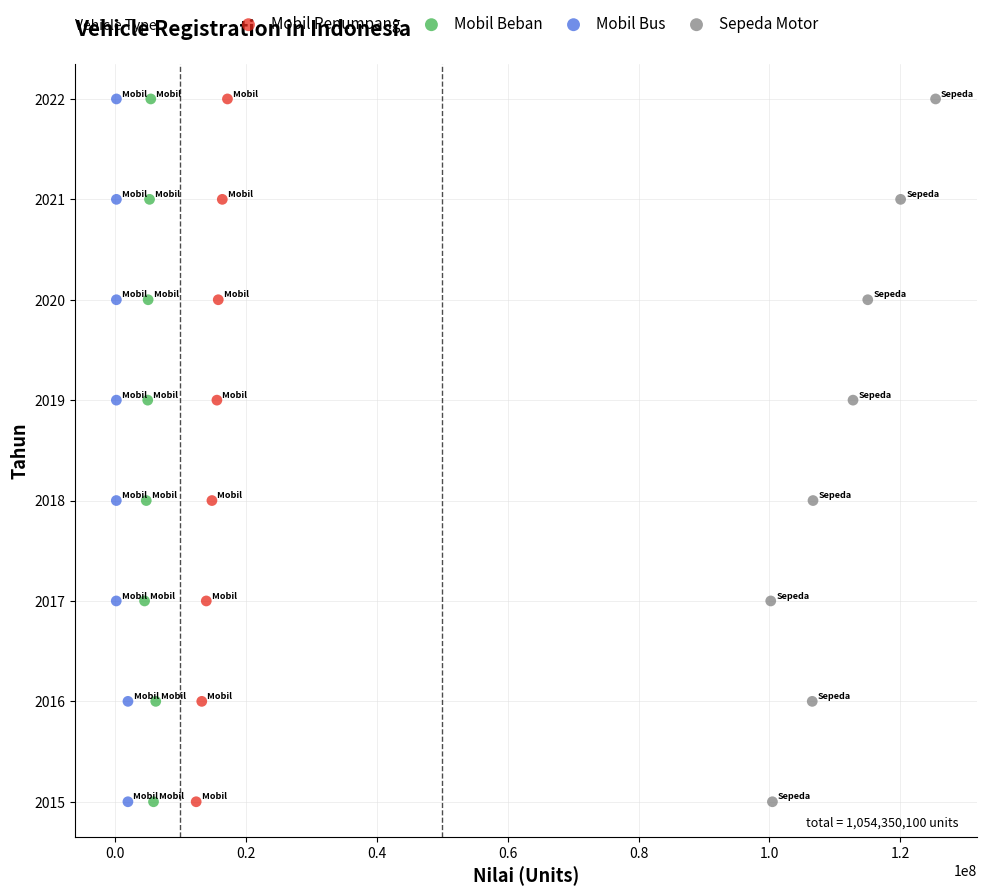

What are all the series names shown in the legend?

Mobil Penumpang, Mobil Beban, Mobil Bus, Sepeda Motor